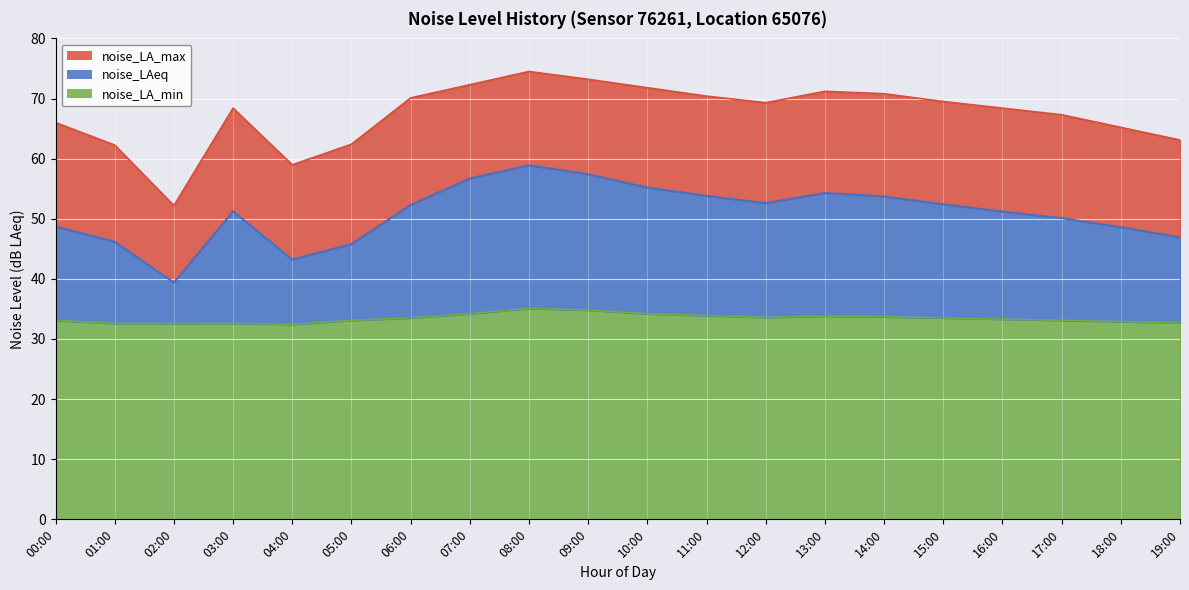

True or false: noise_LA_min and noise_LAeq cross at least once.

False